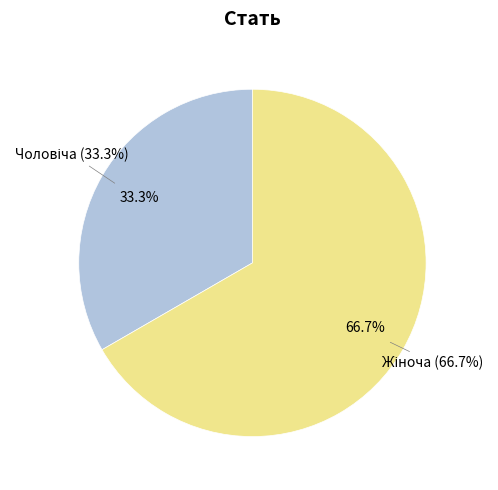

How much of the chart is everything except Жіноча?

33.3%